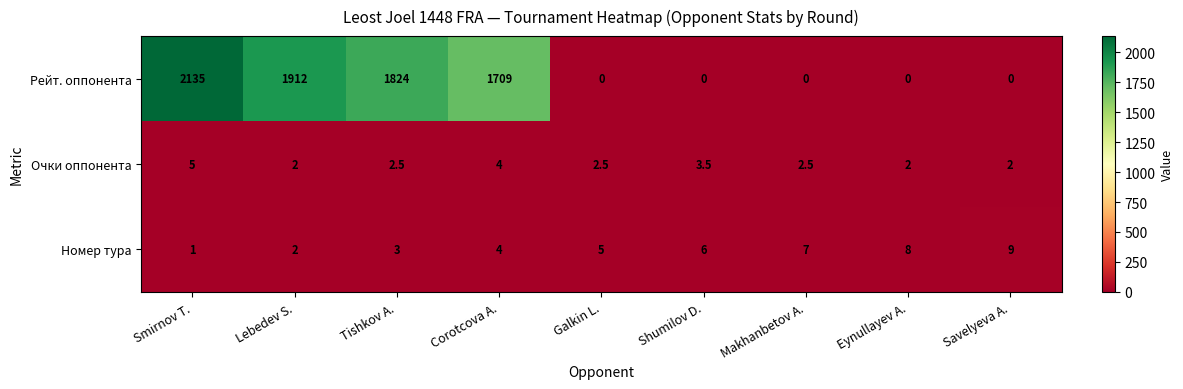

Is it true that Рейт. оппонента equals -987.6 at Galkin L.?

False